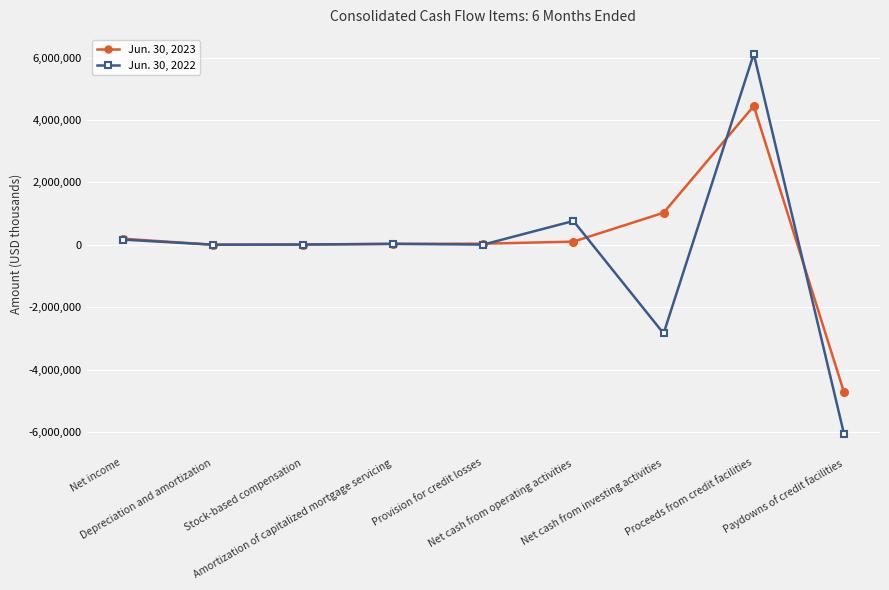

Is it true that Jun. 30, 2023 equals 5011 at Depreciation and amortization?

True